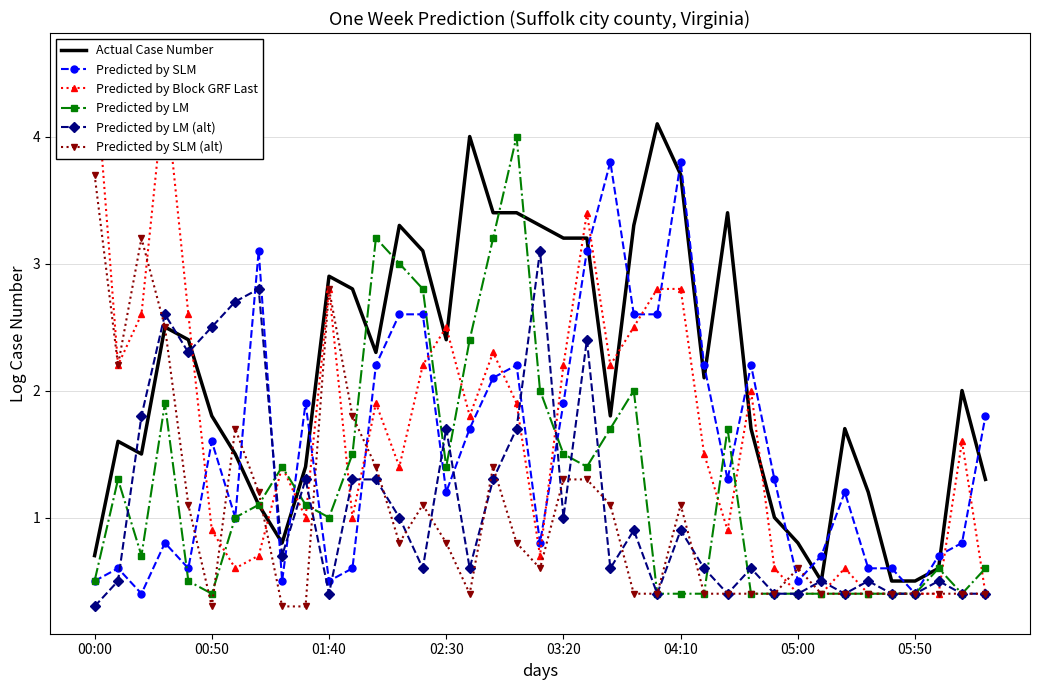

Rank the series by their maximum value, from lowest to highest.

Predicted by LM (alt), Predicted by SLM (alt), Predicted by SLM, Predicted by LM, Actual Case Number, Predicted by Block GRF Last